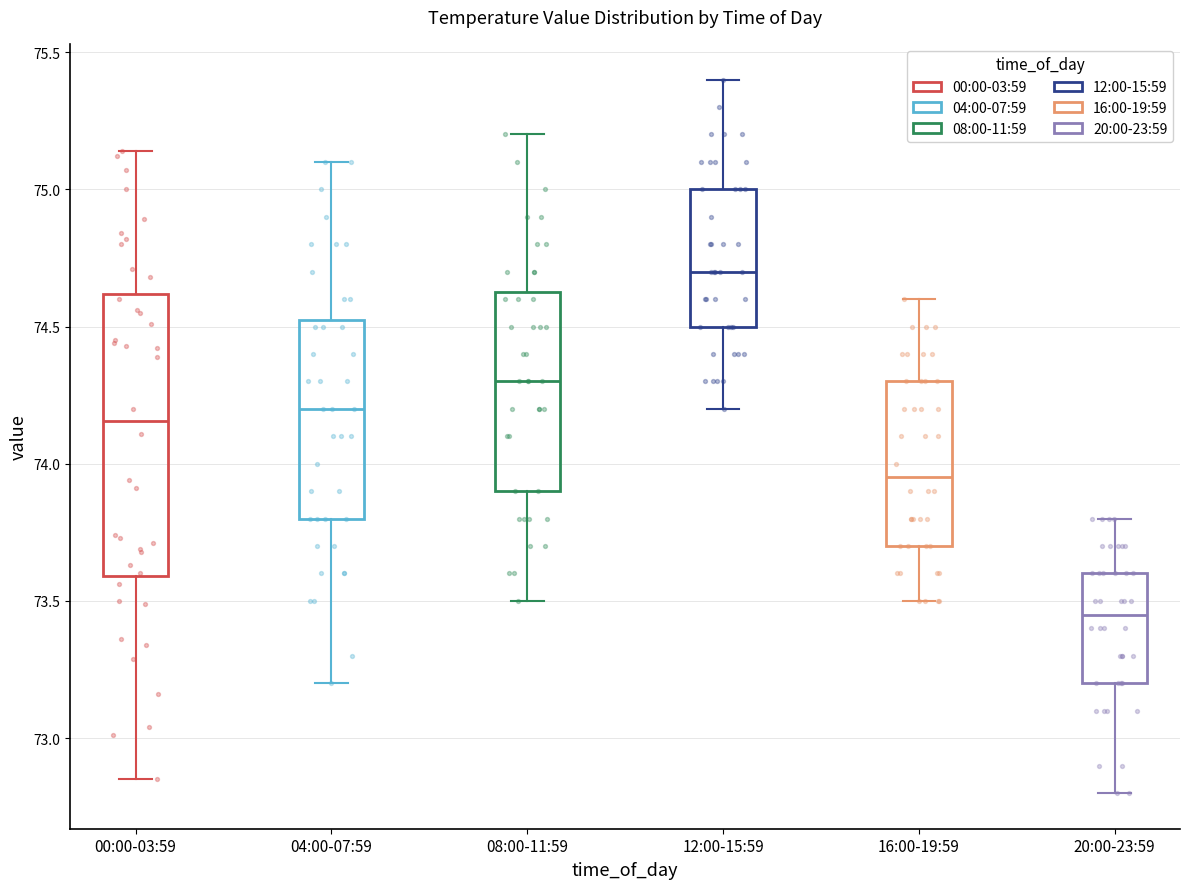

Where does the upper whisker of the box for 08:00-11:59 end on the y-axis? The values are not printed on the chart, so give them approximately, as read against the axis.

75.20